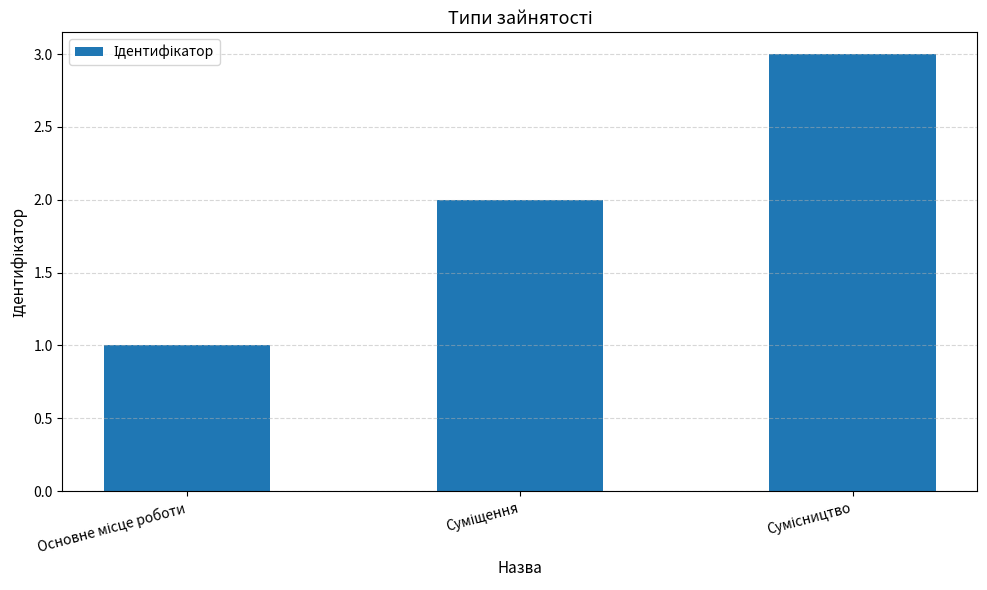

What is the maximum value shown in the chart?

3